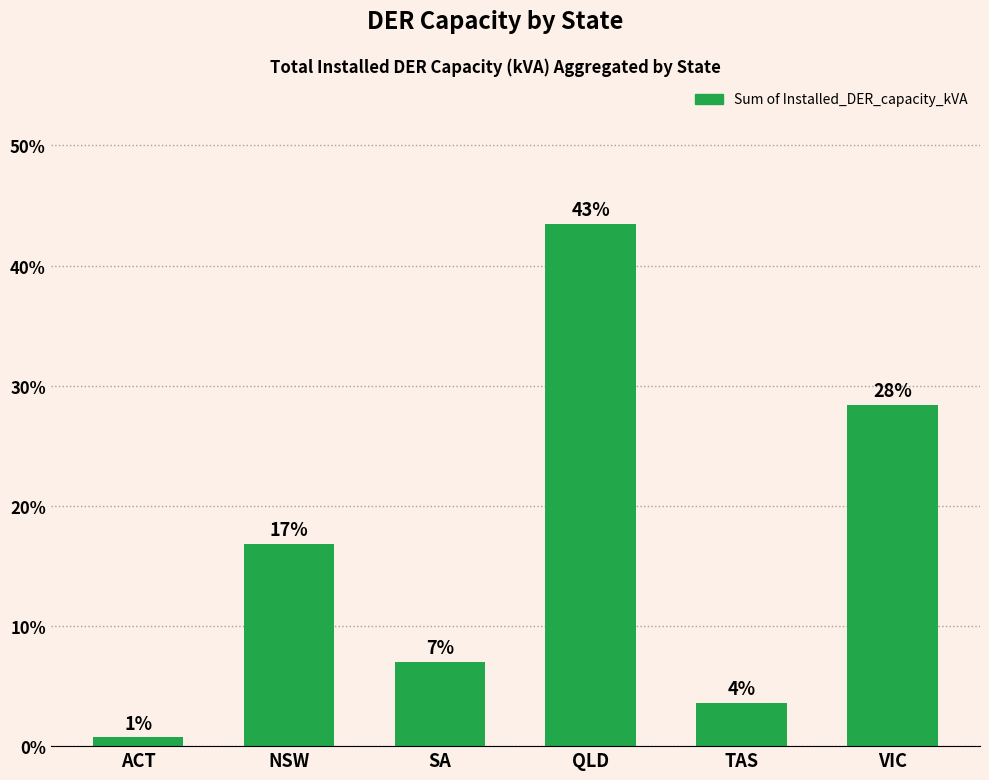

How many bars are there in total?

6